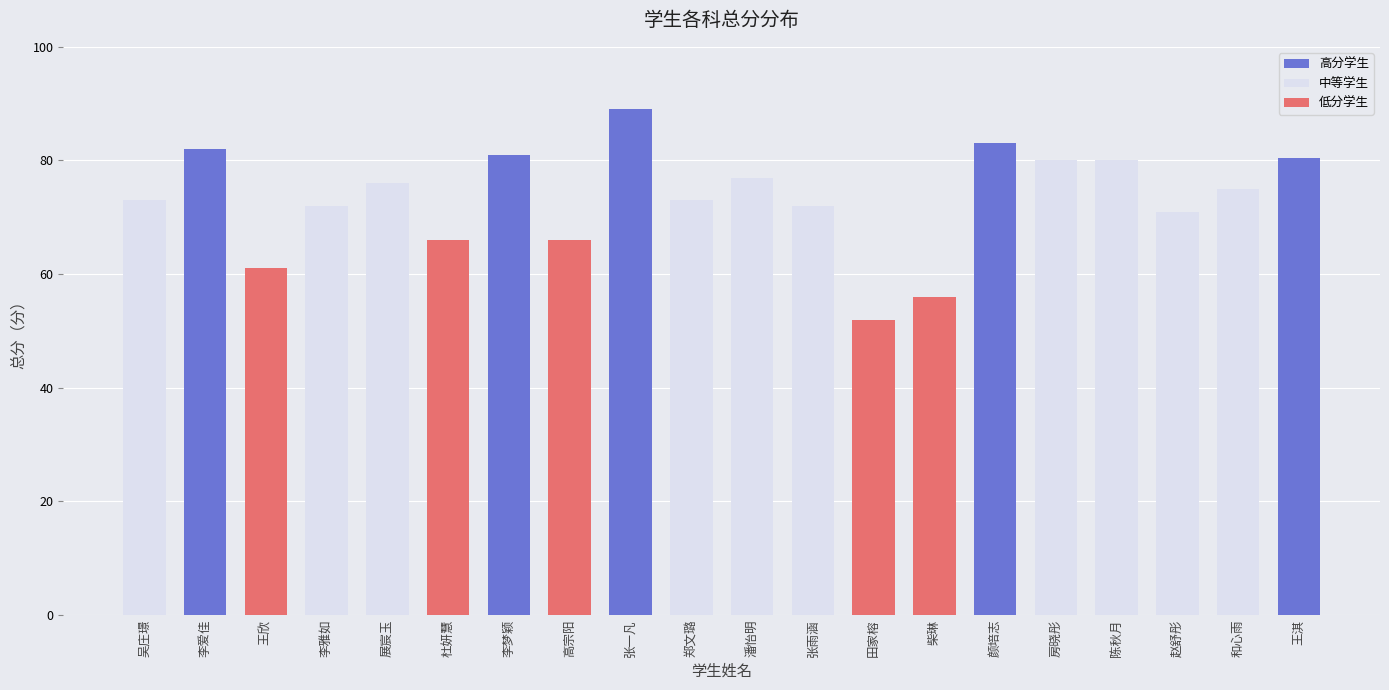

How many categories are shown in the chart?

20